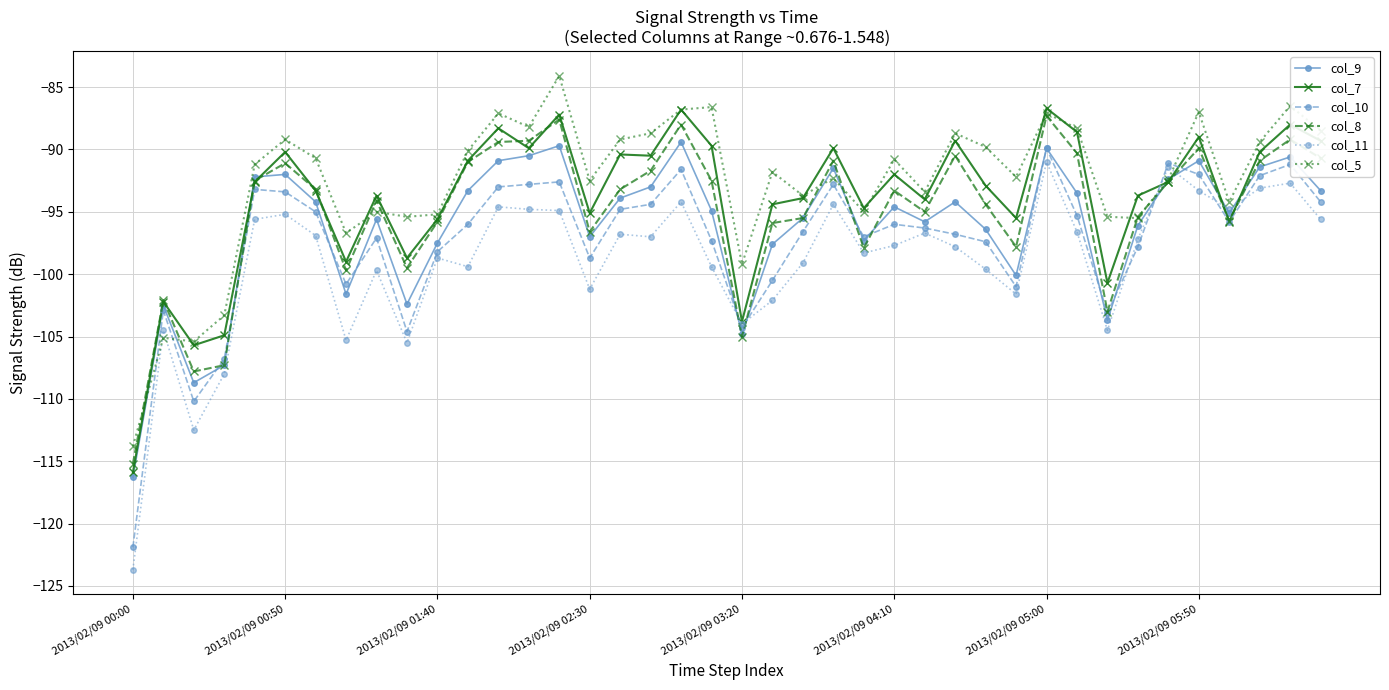

How many lines are shown in the chart?

6